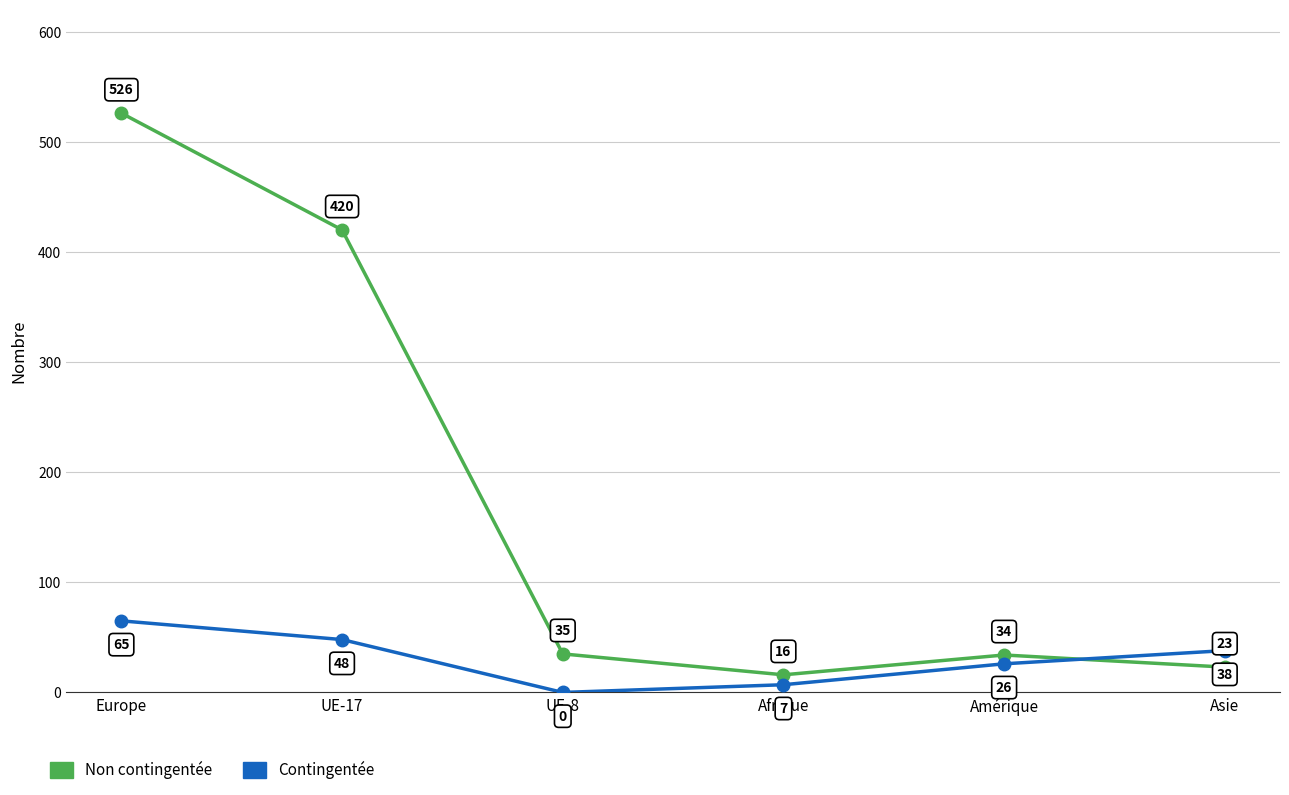

What position from the right is Asie?

1